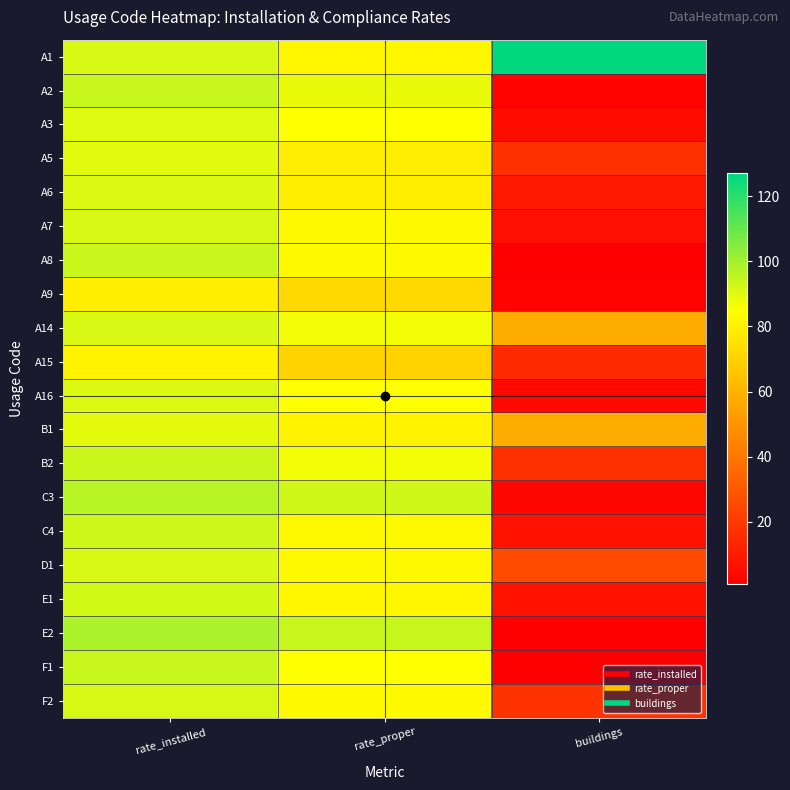

Reading right to left, list all the values displayed in this chart.

A1: buildings=127.0	rate_proper=82.3	rate_installed=91.3
A2: buildings=2.0	rate_proper=88.2	rate_installed=94.1
A3: buildings=5.0	rate_proper=85.0	rate_installed=90.3
A5: buildings=17.0	rate_proper=78.9	rate_installed=89.8
A6: buildings=9.0	rate_proper=79.4	rate_installed=91.0
A7: buildings=6.0	rate_proper=83.6	rate_installed=91.5
A8: buildings=1.0	rate_proper=83.7	rate_installed=93.9
A9: buildings=2.0	rate_proper=72.7	rate_installed=79.5
A14: buildings=58.0	rate_proper=86.9	rate_installed=91.2
A15: buildings=15.0	rate_proper=70.4	rate_installed=81.2
A16: buildings=4.0	rate_proper=84.7	rate_installed=91.0
B1: buildings=58.0	rate_proper=80.8	rate_installed=89.3
B2: buildings=17.0	rate_proper=86.9	rate_installed=93.6
C3: buildings=3.0	rate_proper=92.6	rate_installed=96.8
C4: buildings=7.0	rate_proper=82.7	rate_installed=93.2
D1: buildings=26.0	rate_proper=82.7	rate_installed=91.5
E1: buildings=7.0	rate_proper=82.3	rate_installed=92.5
E2: buildings=1.0	rate_proper=94.1	rate_installed=98.5
F1: buildings=1.0	rate_proper=84.7	rate_installed=94.1
F2: buildings=18.0	rate_proper=83.3	rate_installed=91.7